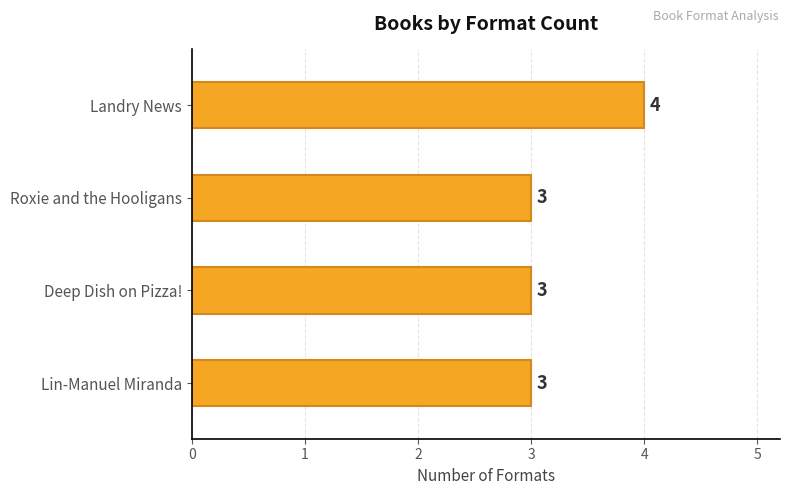

The value at Roxie and the Hooligans is 3. True or false?

True